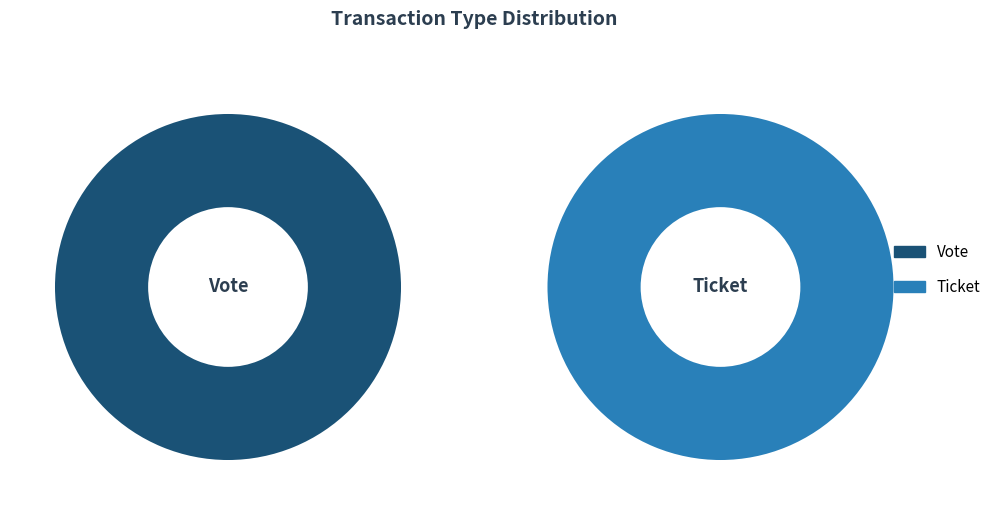

Rank the categories by value from highest to lowest.

Vote, Ticket